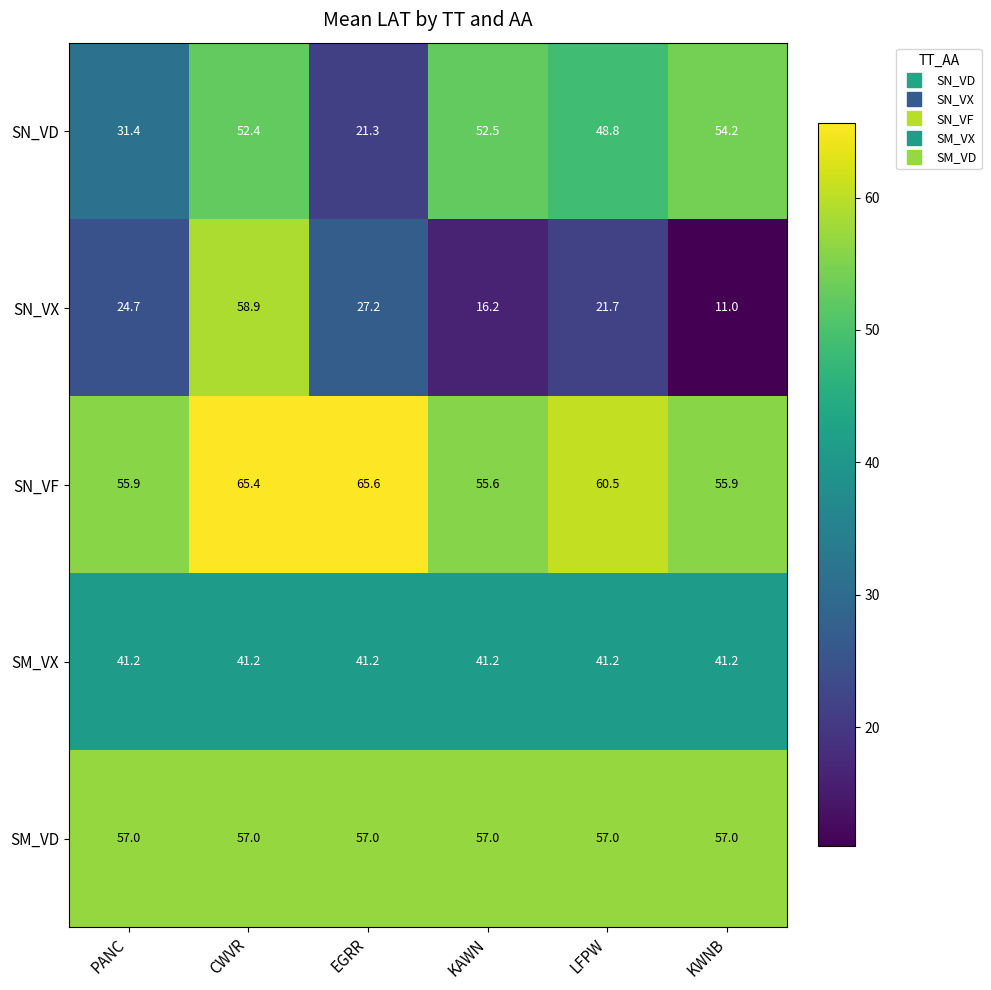

What is the total value across all series at PANC?

210.2